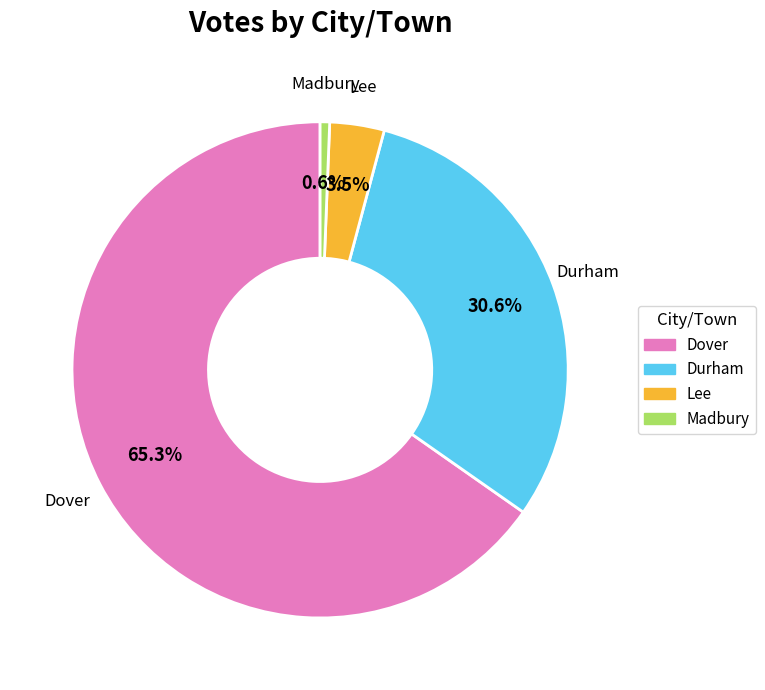

Which slice is the smallest?

Madbury